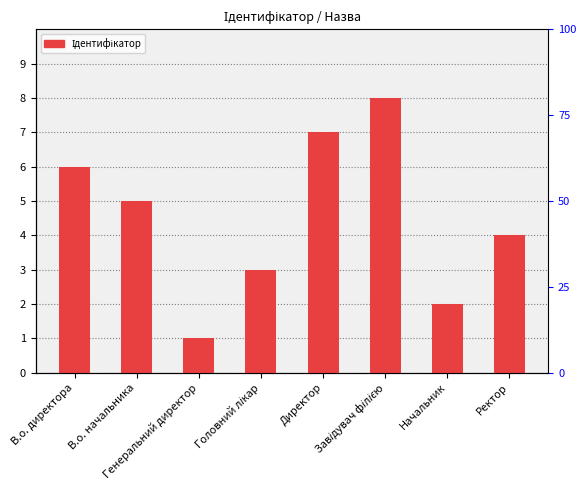

What position from the left is Ректор?

8